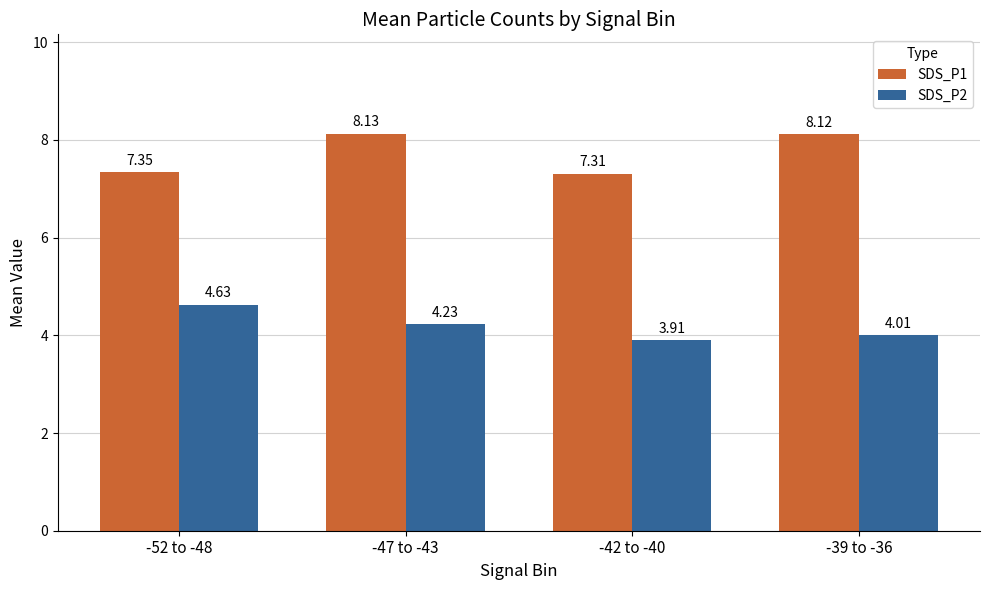

At how many categories does at least one series exceed 7?

4